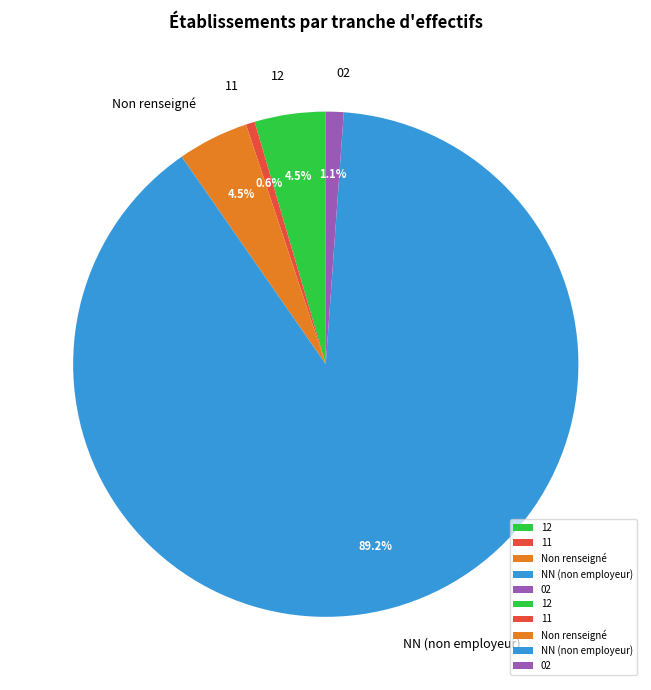

To the nearest percent, what is the difference between the largest and smallest slice percentages?

89%